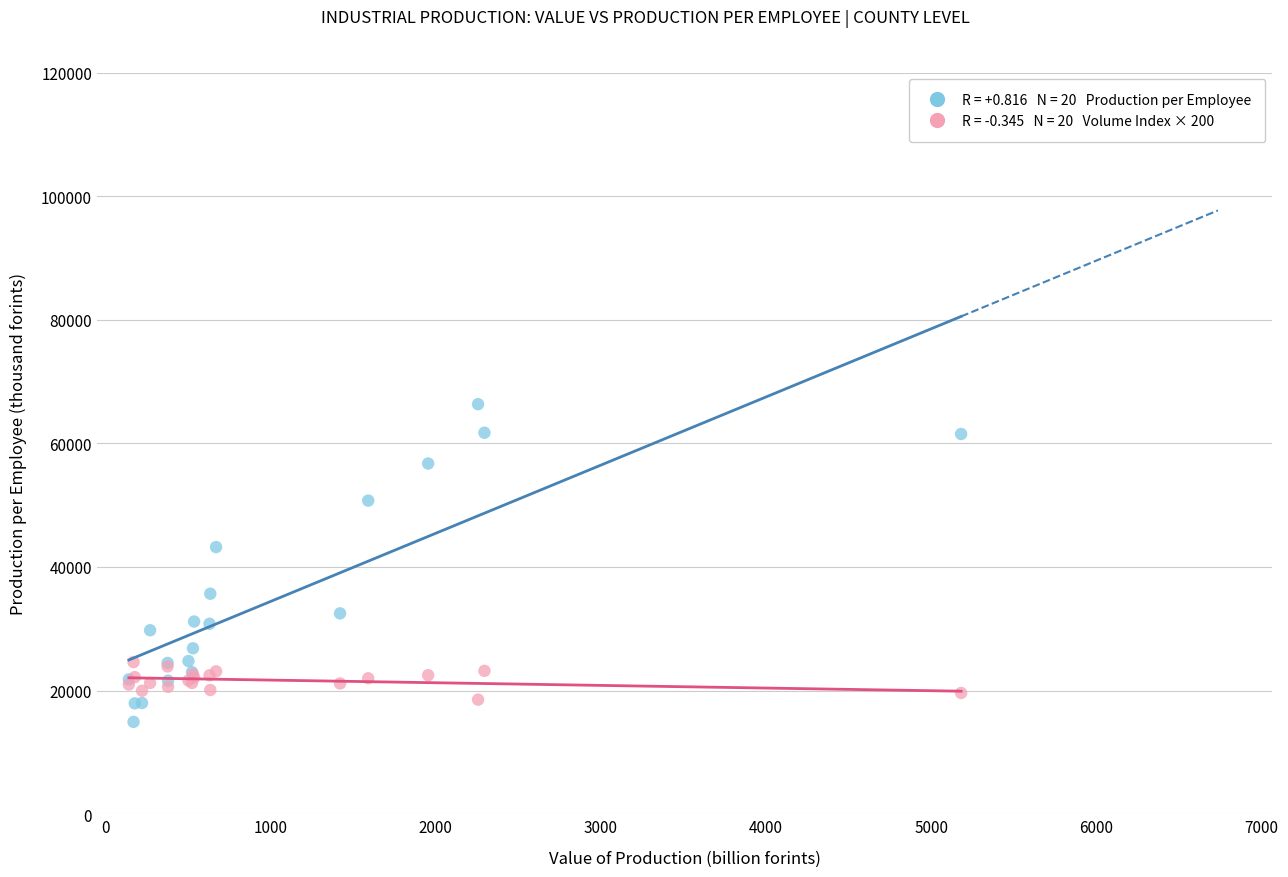

Across all series, what Y value is closest to 40644?

43226